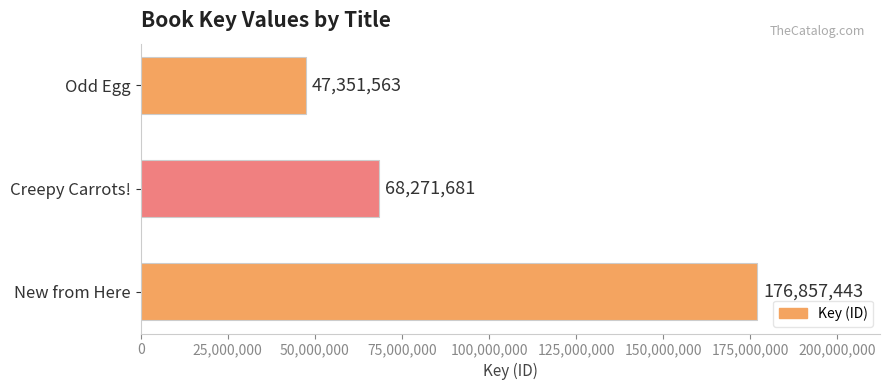

What is the average value?

97493562